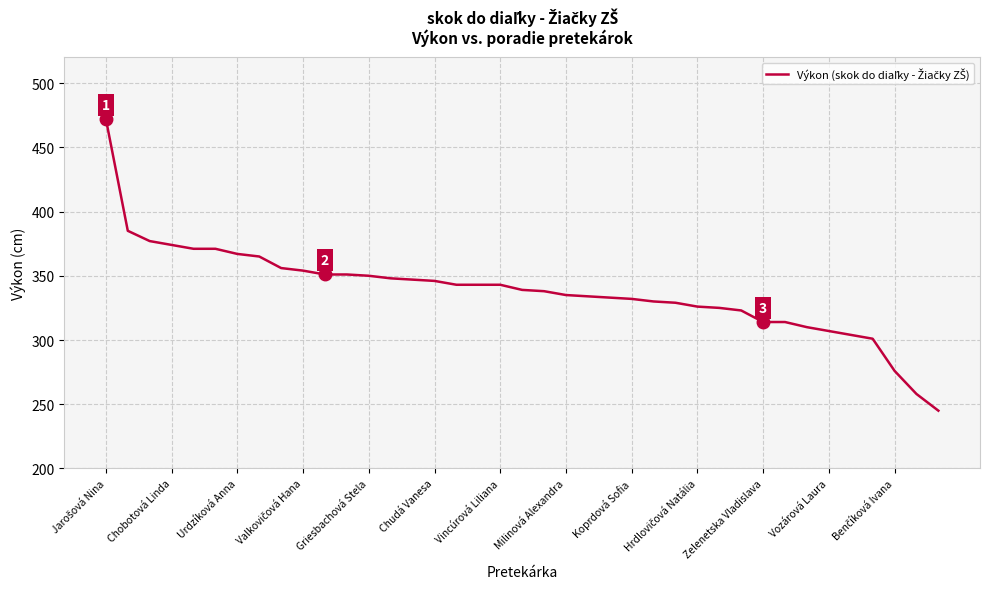

What is the average value?

338